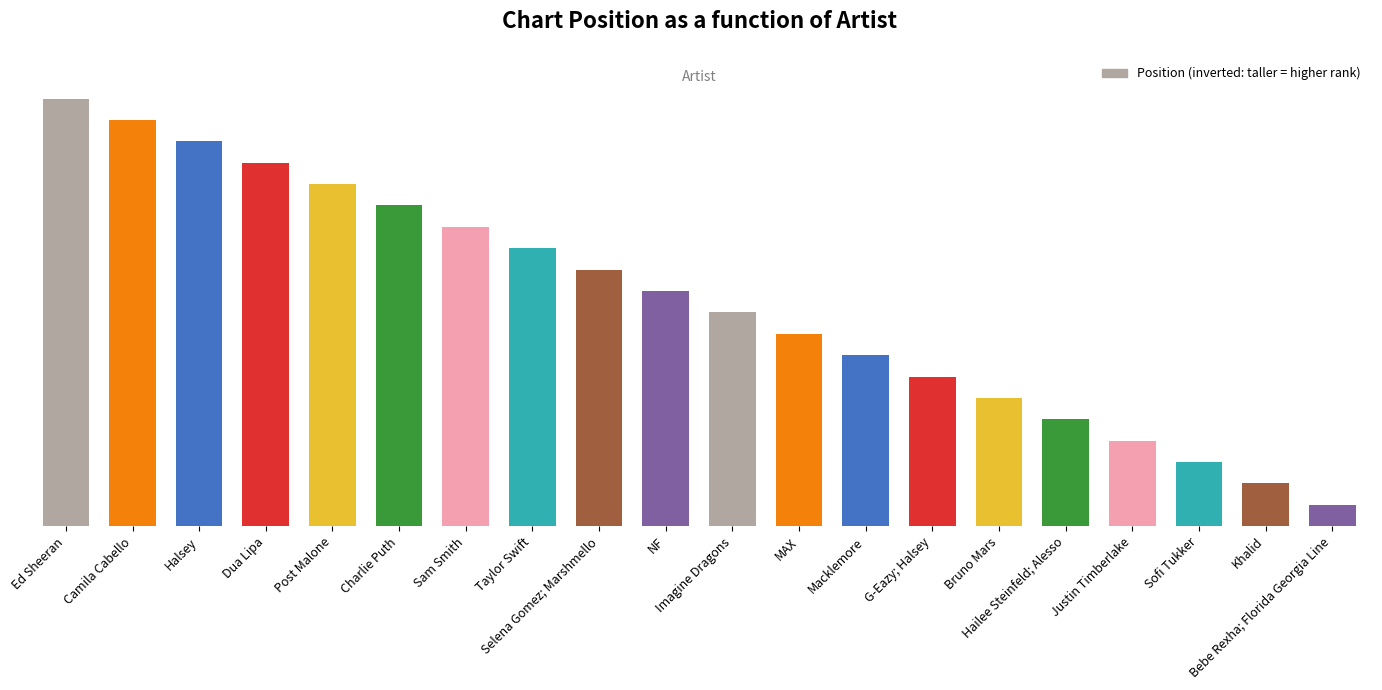

Are the bars horizontal?

No